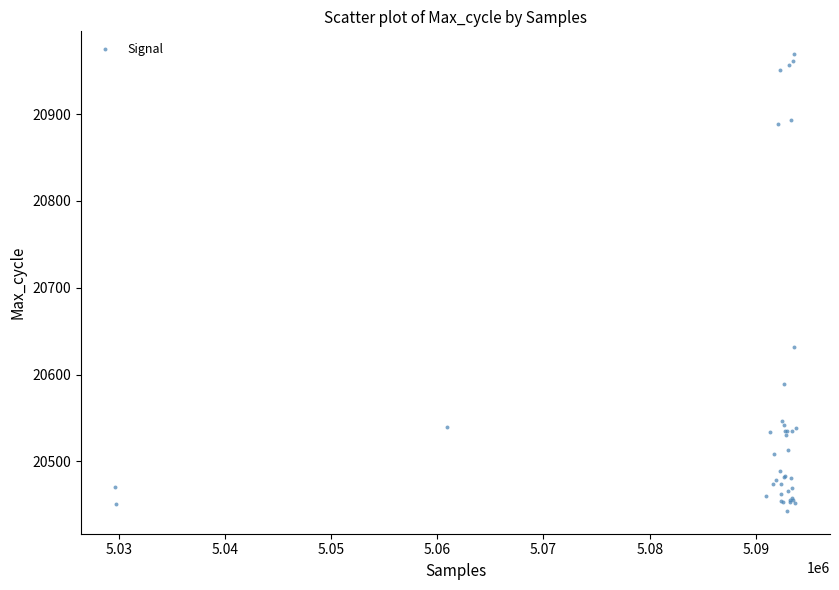

What Y value in the scatter plot is closest to 20706?

20632